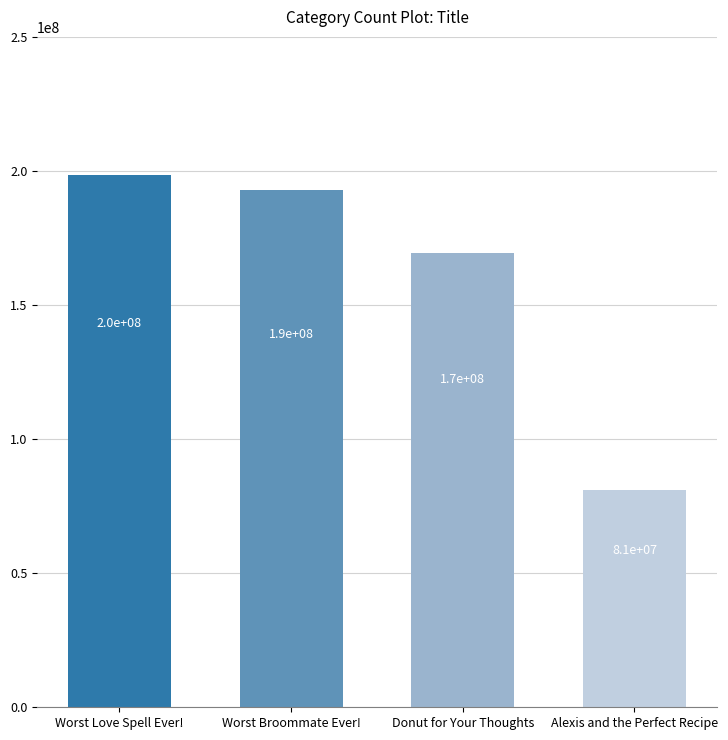

Rank the categories by value from highest to lowest.

Worst Love Spell Ever!, Worst Broommate Ever!, Donut for Your Thoughts, Alexis and the Perfect Recipe